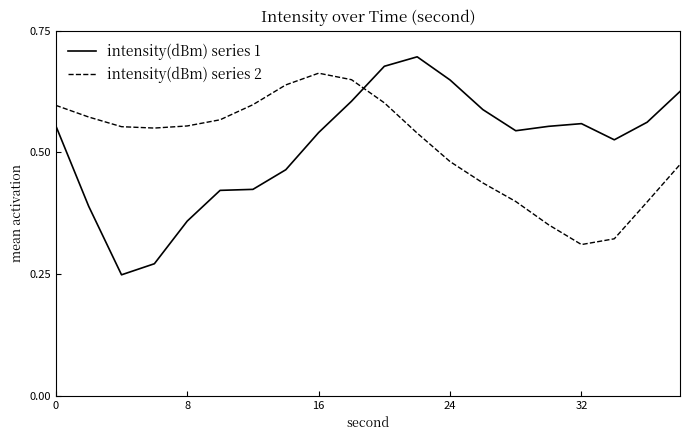

How many categories are shown in the chart?

20